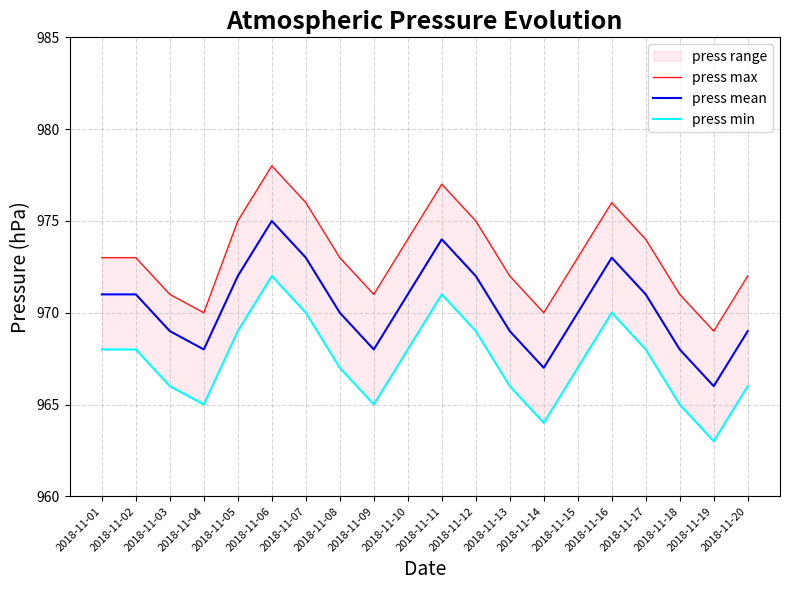

What is the approximate value of press mean at 2018-11-04?

968